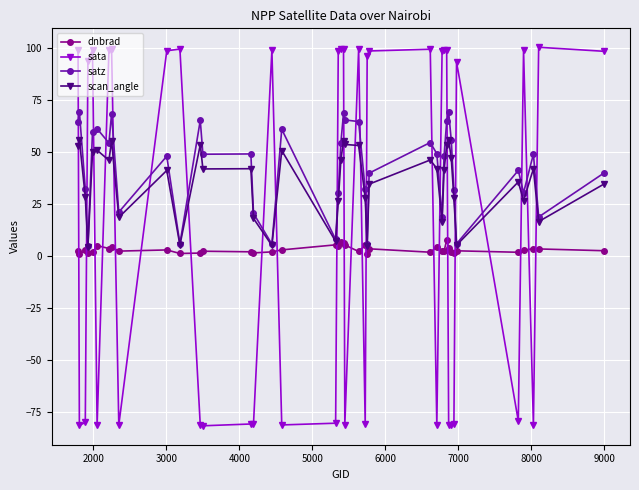

What is the highest value of the scan_angle series?

55.8